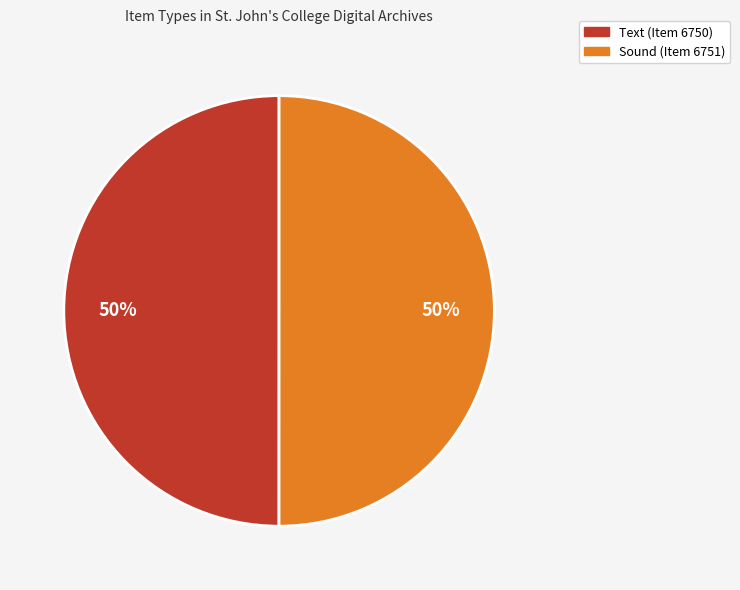

To the nearest percent, what is the average slice percentage?

50%